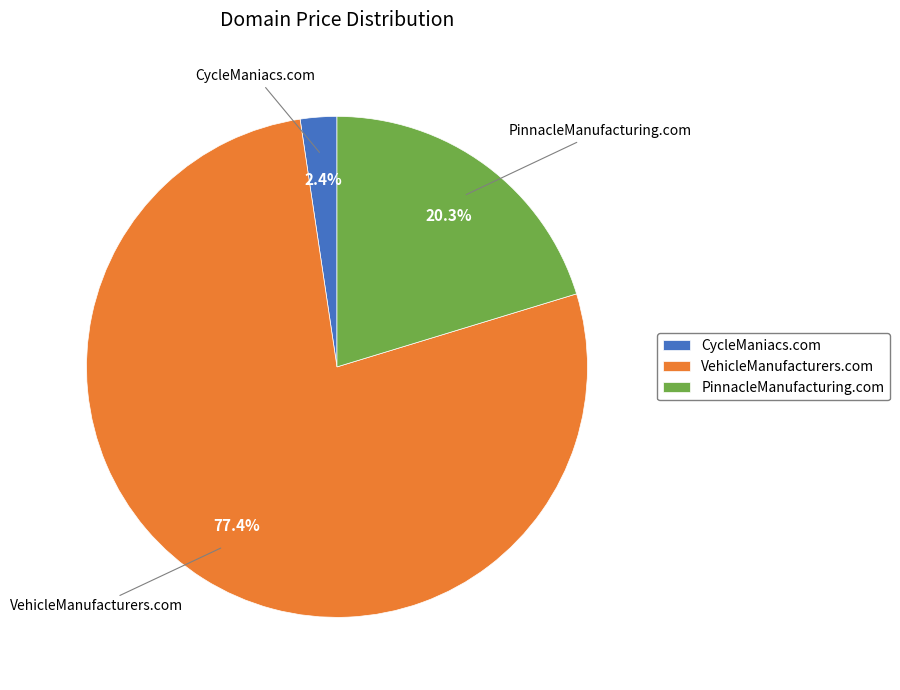

To the nearest percent, what is the difference between the largest and smallest slice percentages?

75%